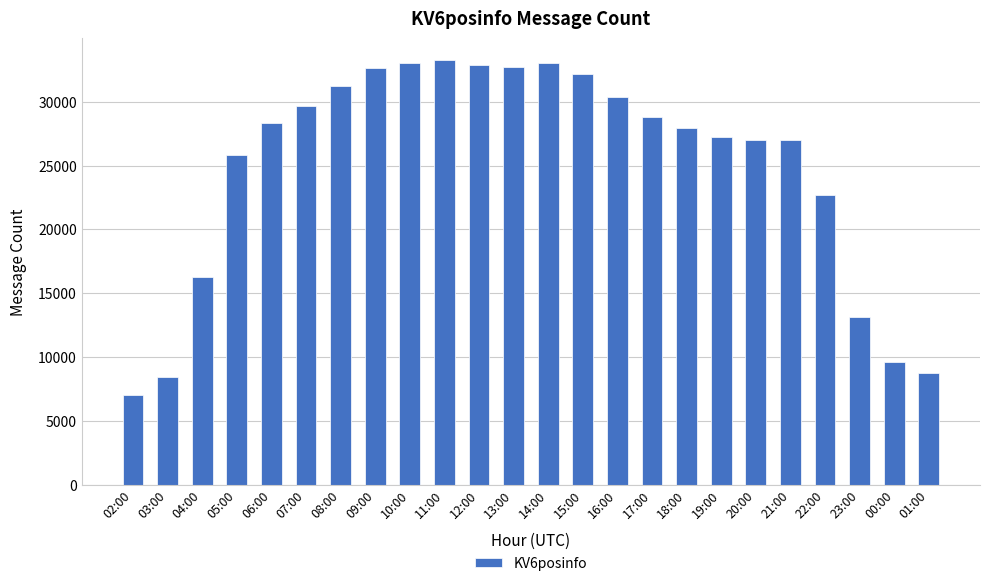

The value at 02:00 is 12413. True or false?

False